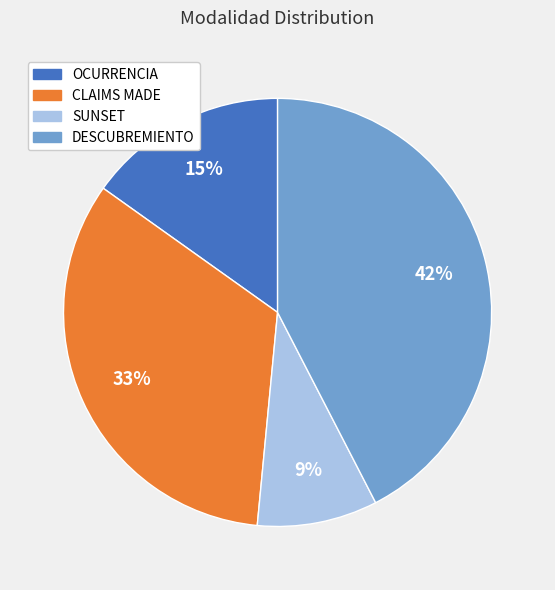

What percentage is the DESCUBREMIENTO slice, to the nearest percent?

42%